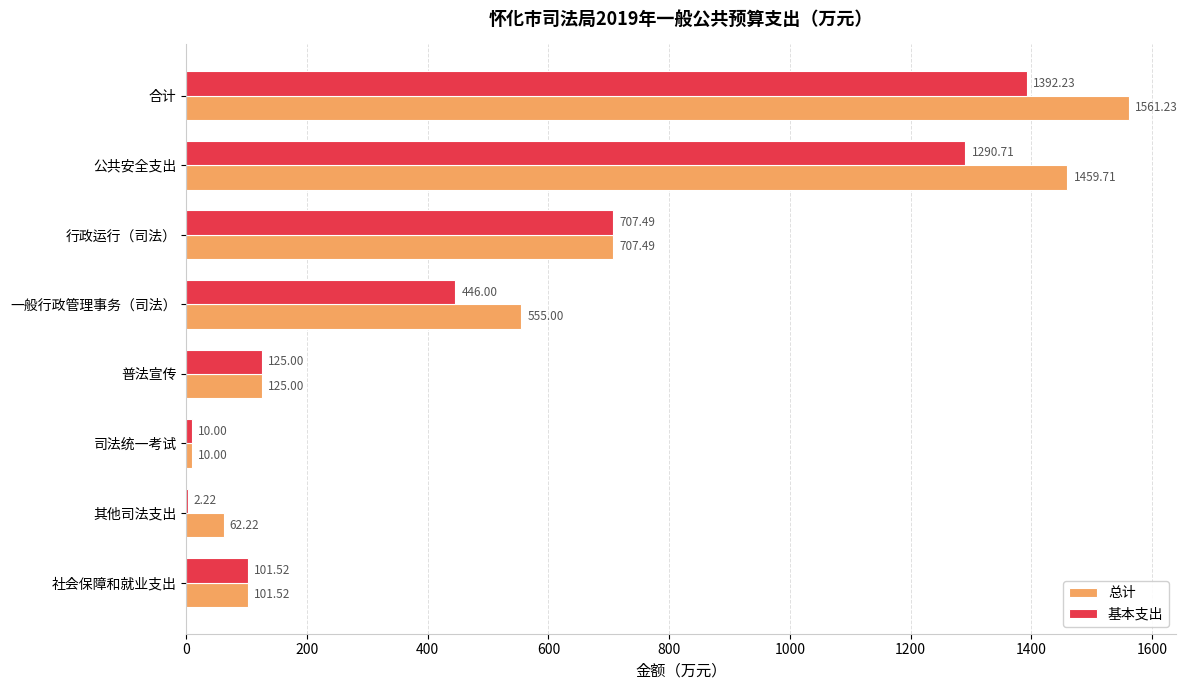

What is the sum of the 总计 values at 普法宣传 and 行政运行（司法）?

832.5